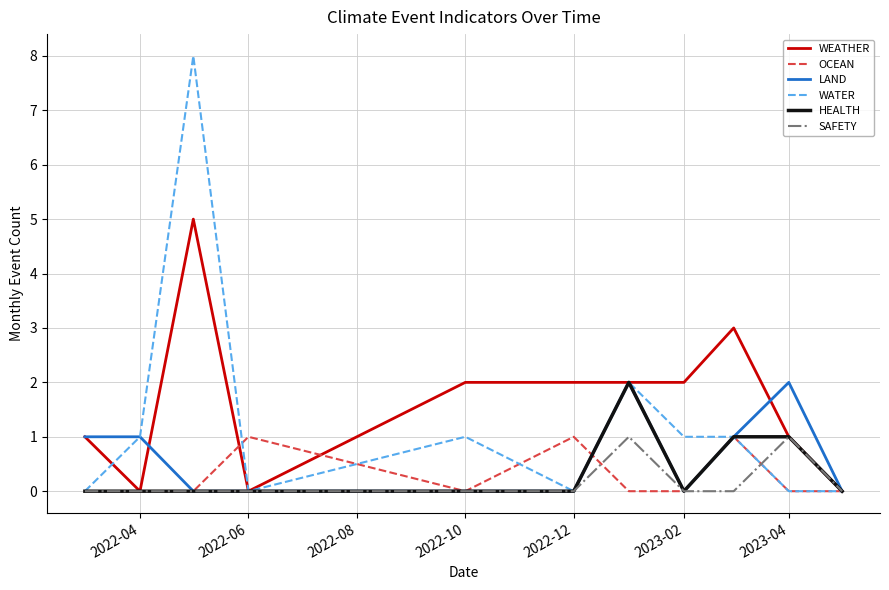

How many HEALTH values are between 0 and 1?

10